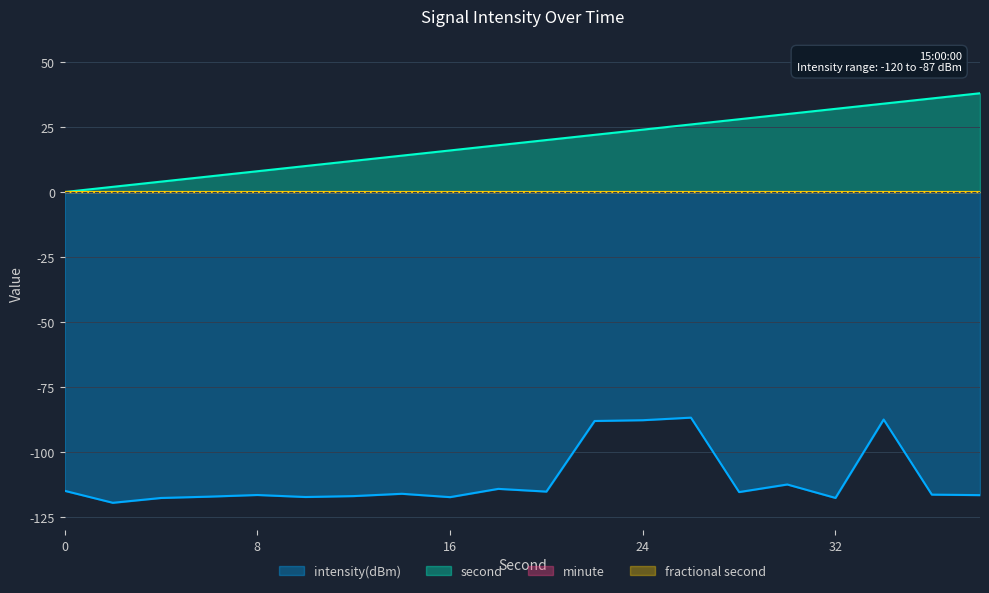

The value of intensity(dBm) at 4 is -117.7. True or false?

True